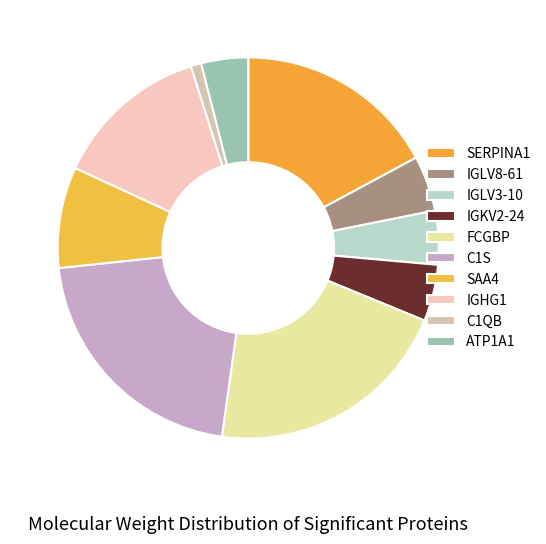

To the nearest percent, what percentage of the pie is C1S?

21%